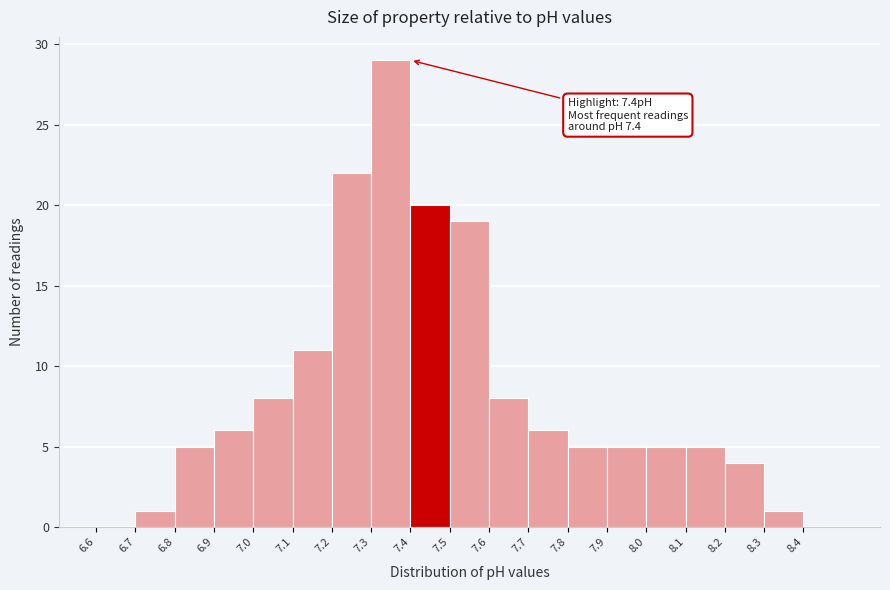

Over which range of the x-axis is the bar tallest?

7.3 to 7.4